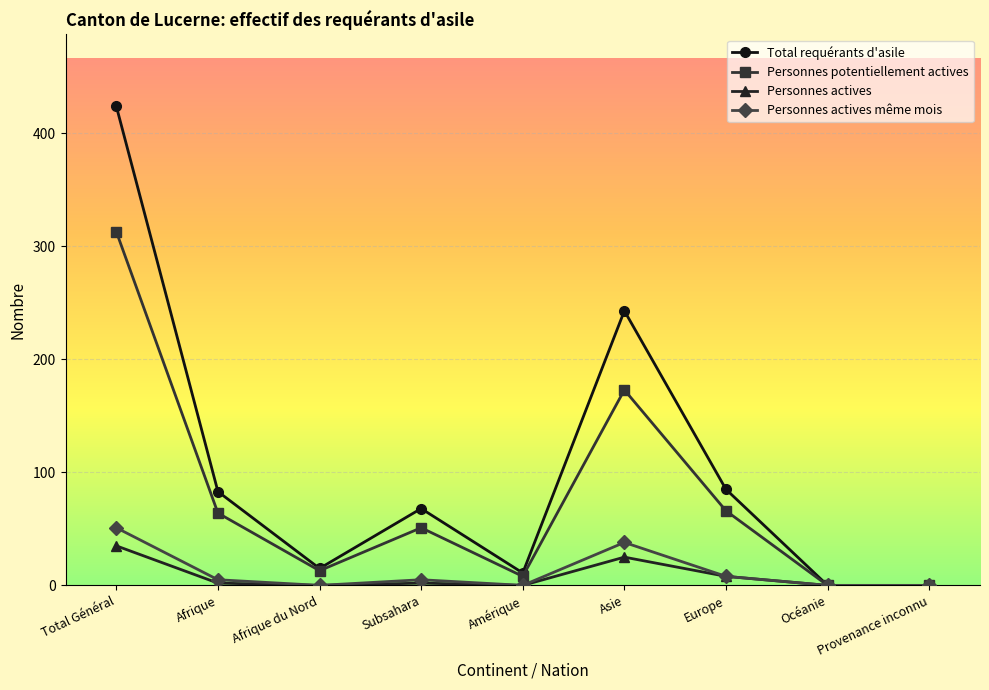

What is the greatest value displayed?

424